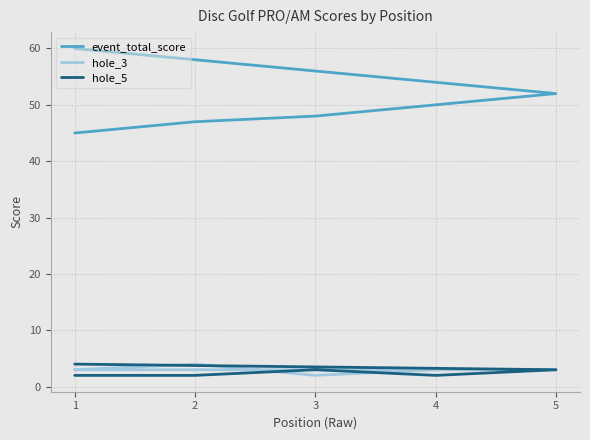

What value does the event_total_score series have at 1?

45